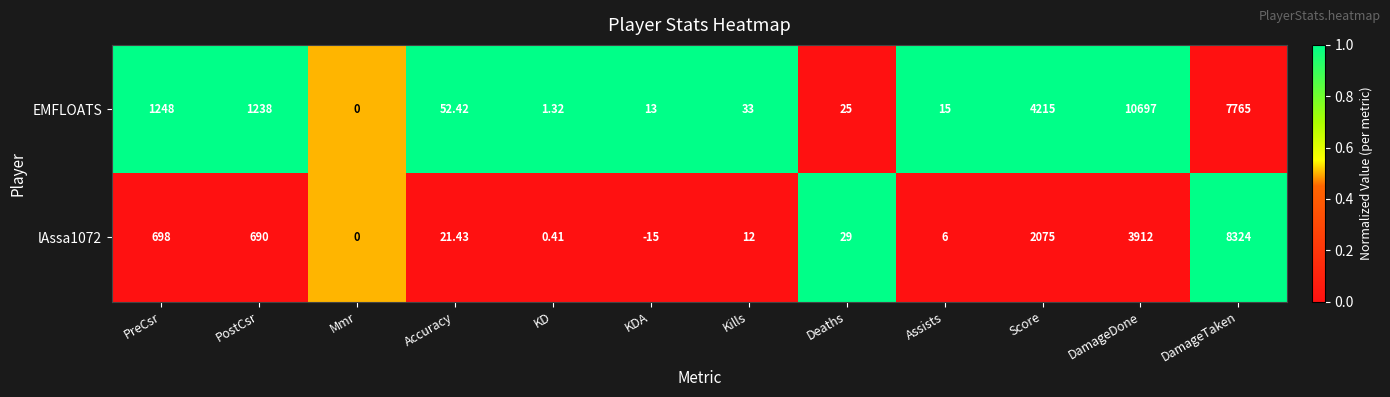

Which series changed the most between PostCsr and KDA?

EMFLOATS